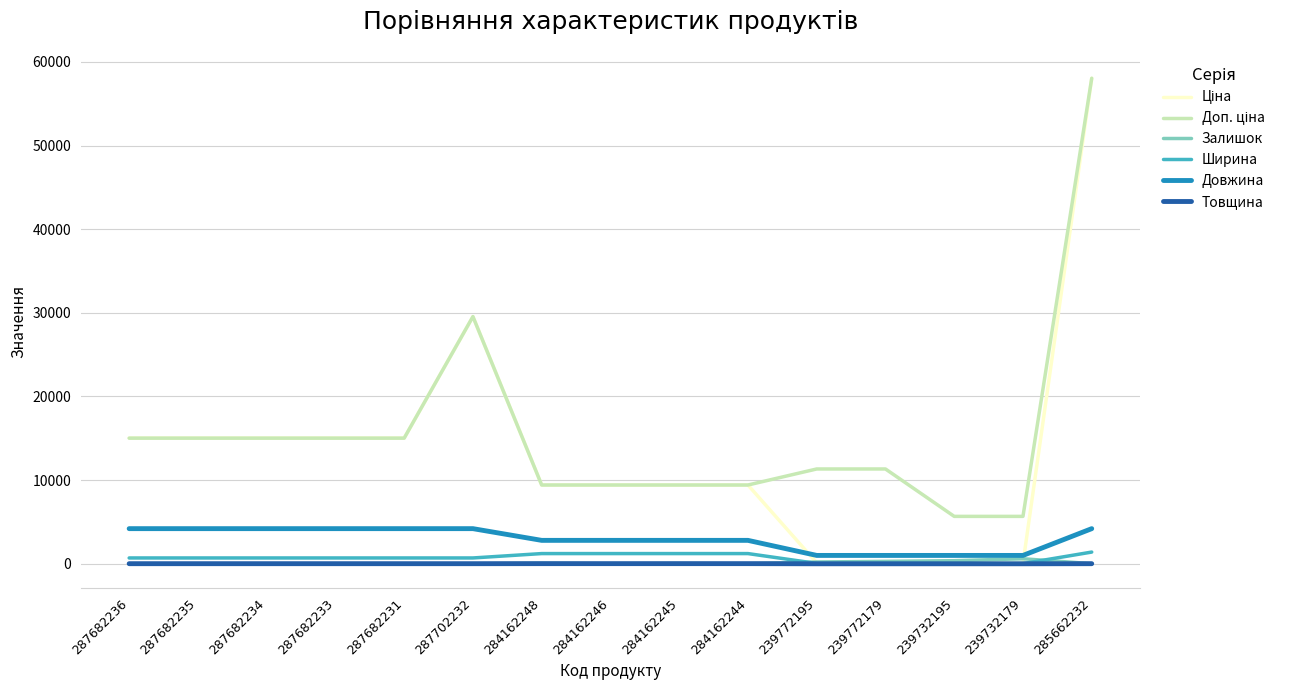

At which category does the chart reach its peak across all series?

285662232